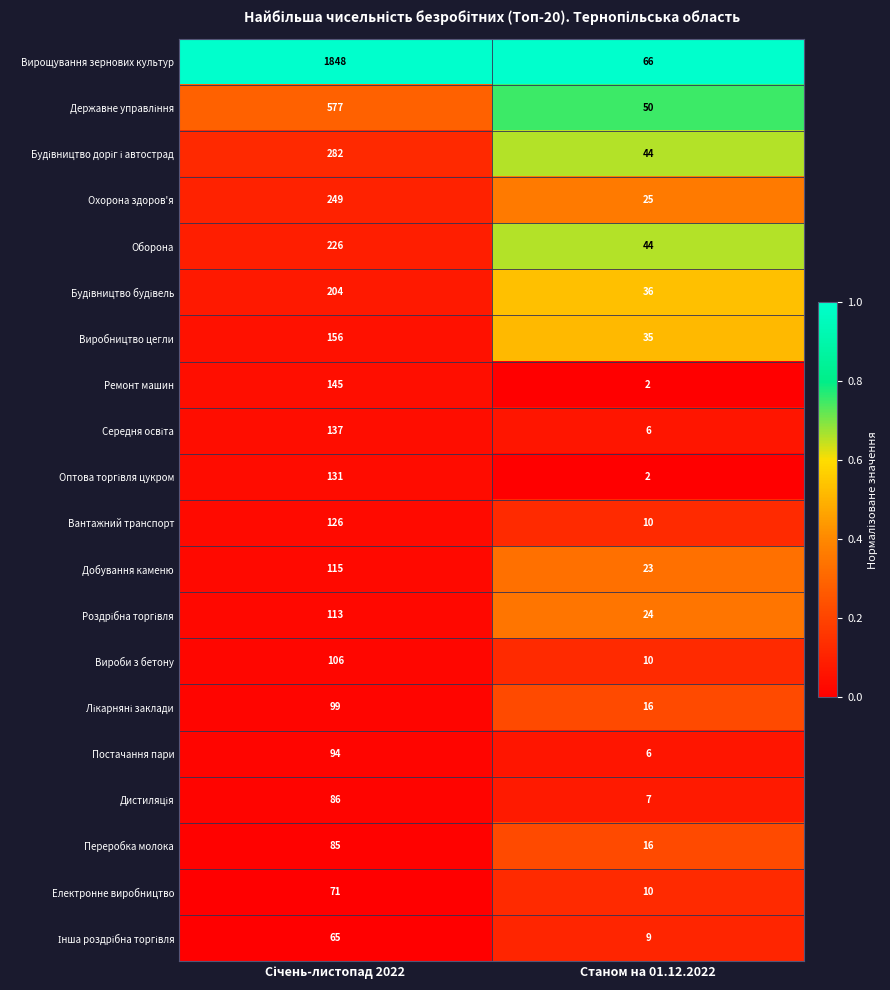

Is the value of Оборона at Станом на 01.12.2022 greater than the value of Вантажний транспорт at Станом на 01.12.2022?

Yes